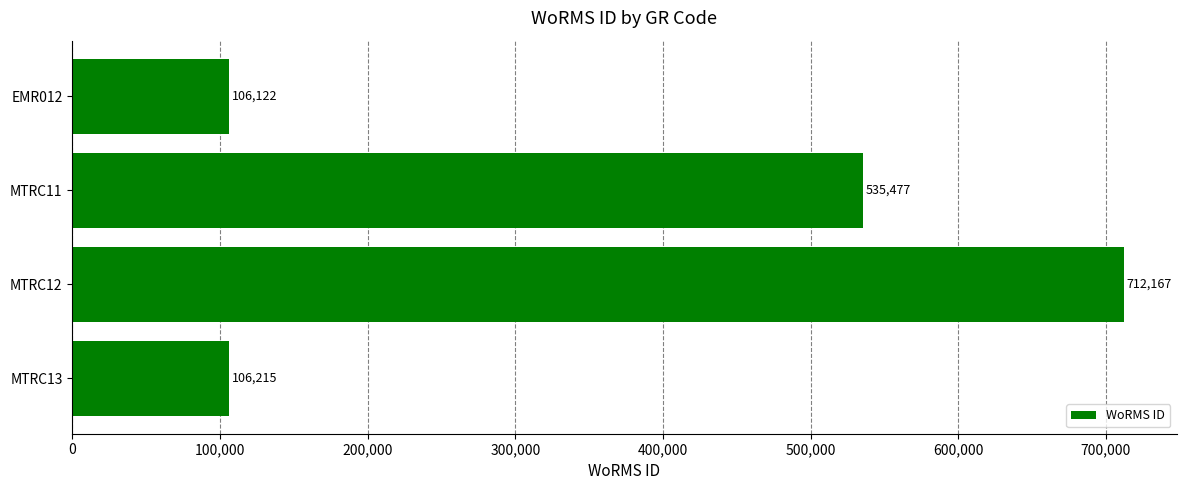

Is it true that the value at EMR012 is 106122?

True